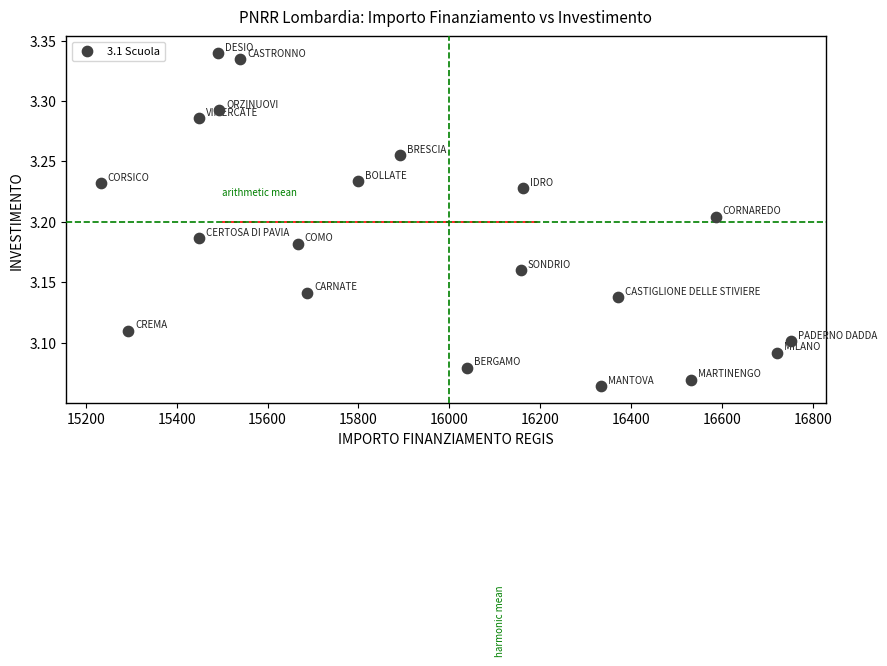

What is the range of X values (max minus min)?

1518.9